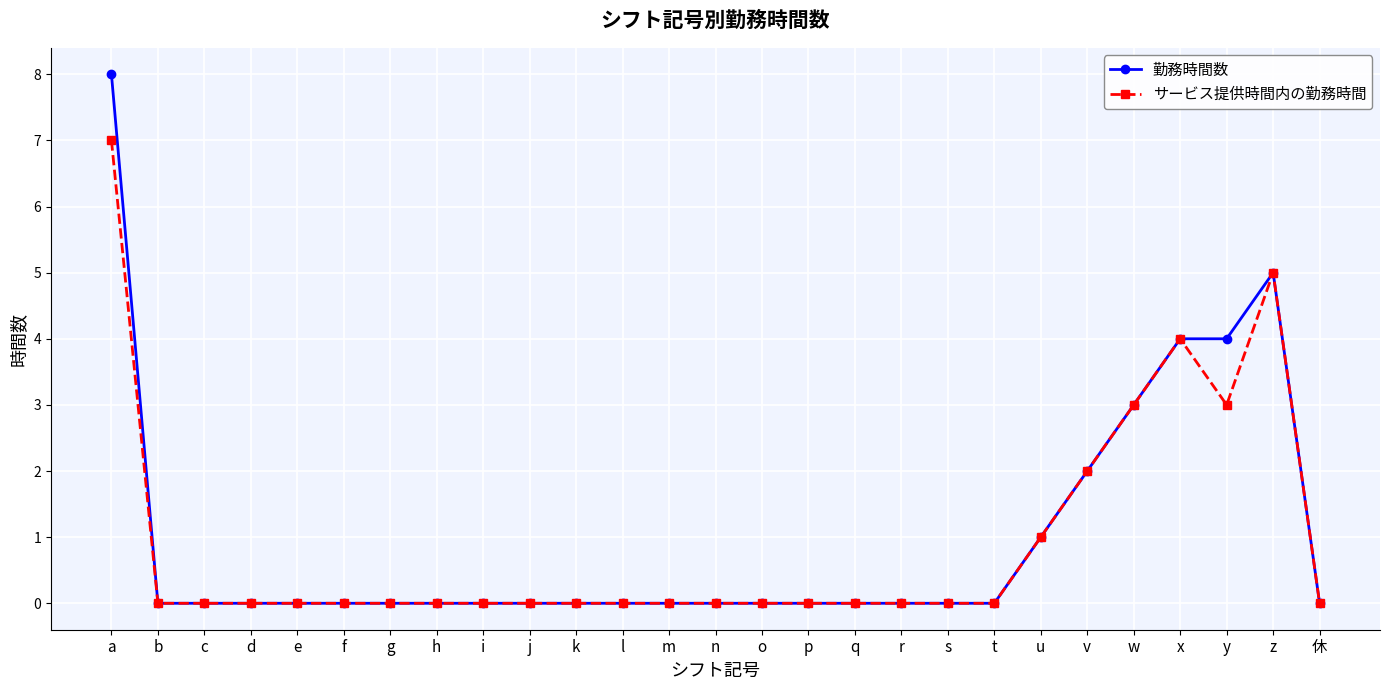

Rank the series by their maximum value, from highest to lowest.

勤務時間数, サービス提供時間内の勤務時間